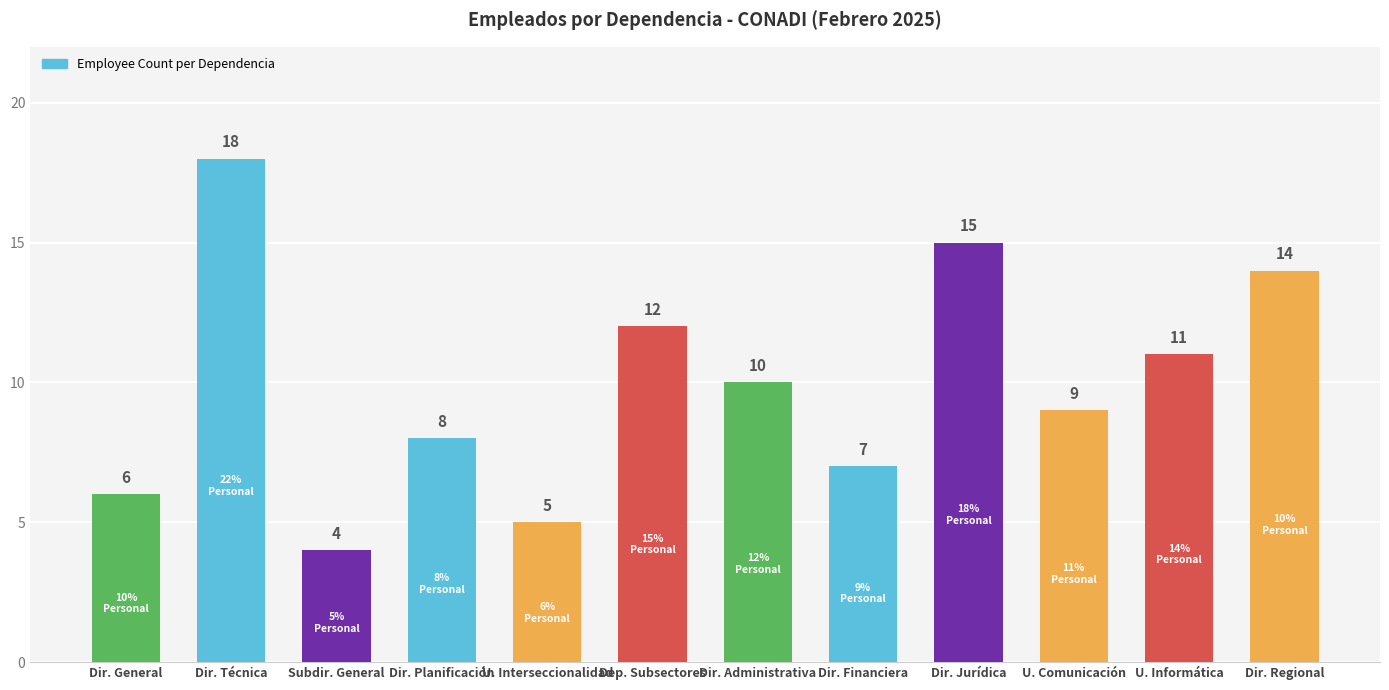

Between Dir. Planificación and Dir. Técnica, which is larger?

Dir. Técnica